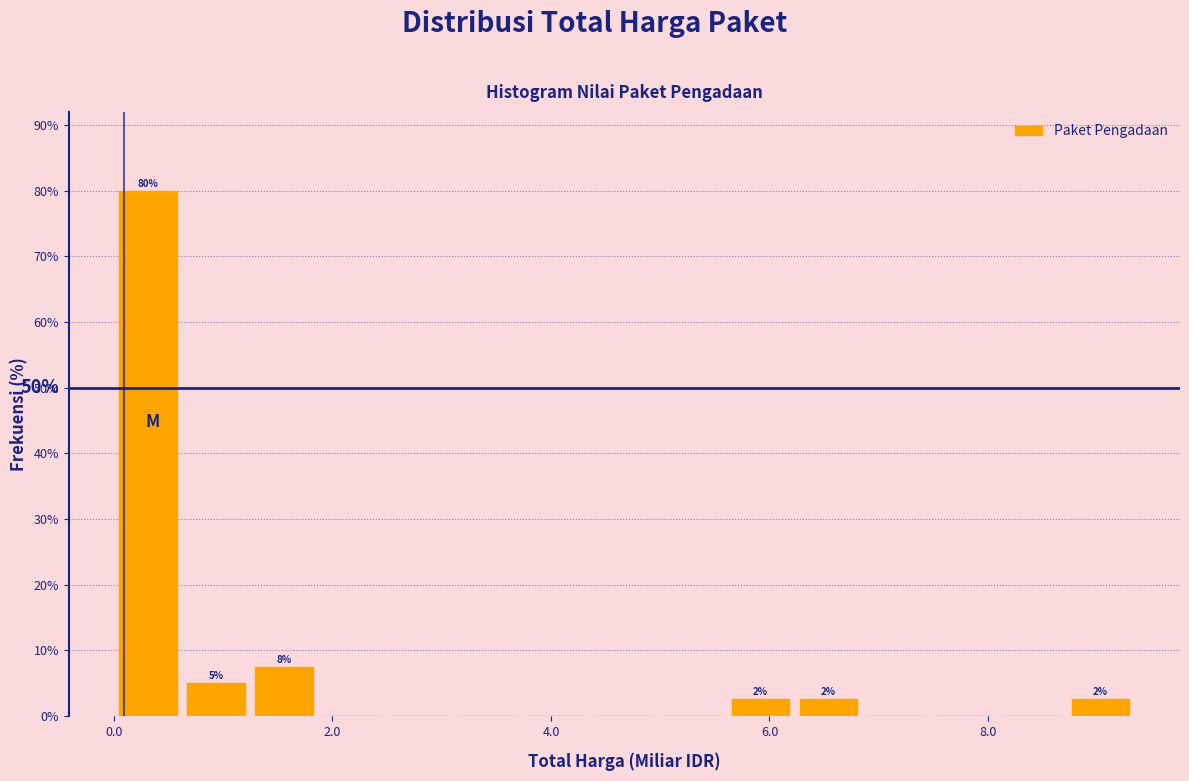

Around what value on the x-axis is the tallest bar? Give the approximate position of its centre, as read against the axis.

0.4